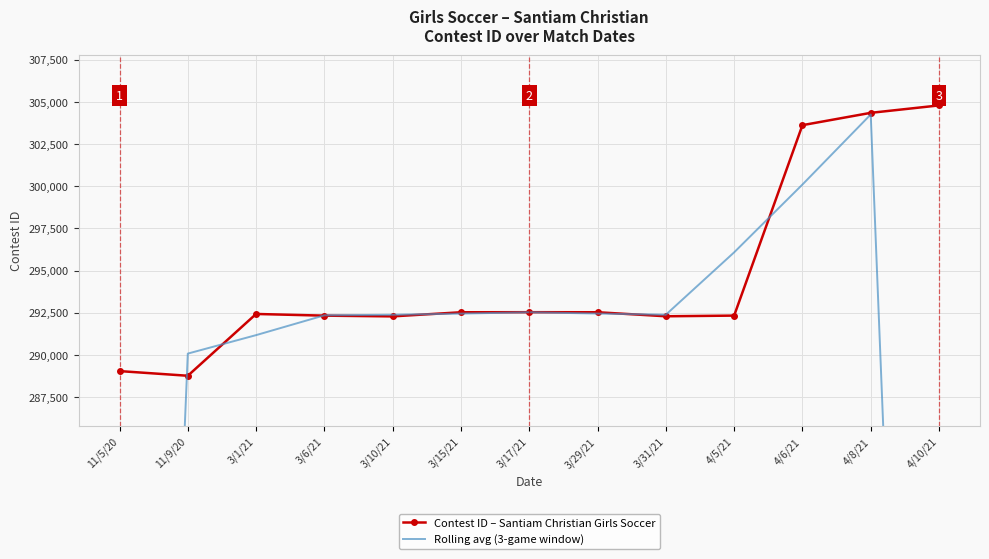

At which category does Contest ID – Santiam Christian Girls Soccer reach its first local valley?

11/9/20